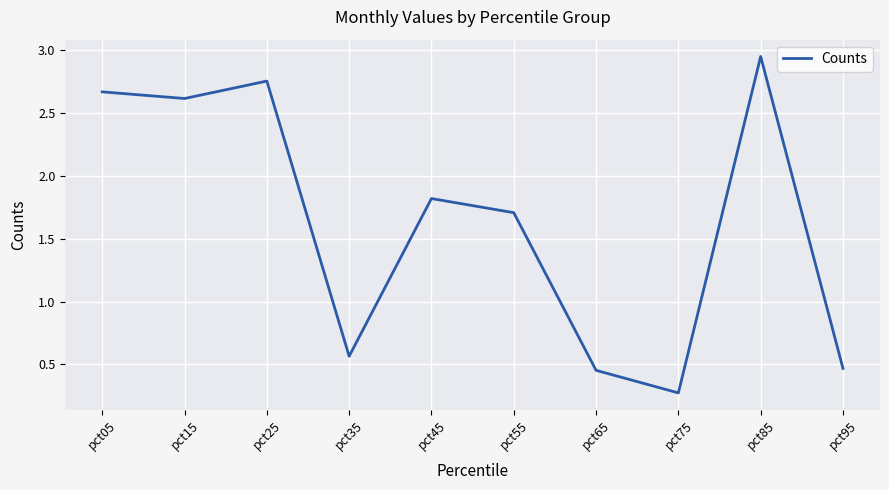

What is the smallest value displayed?

0.3